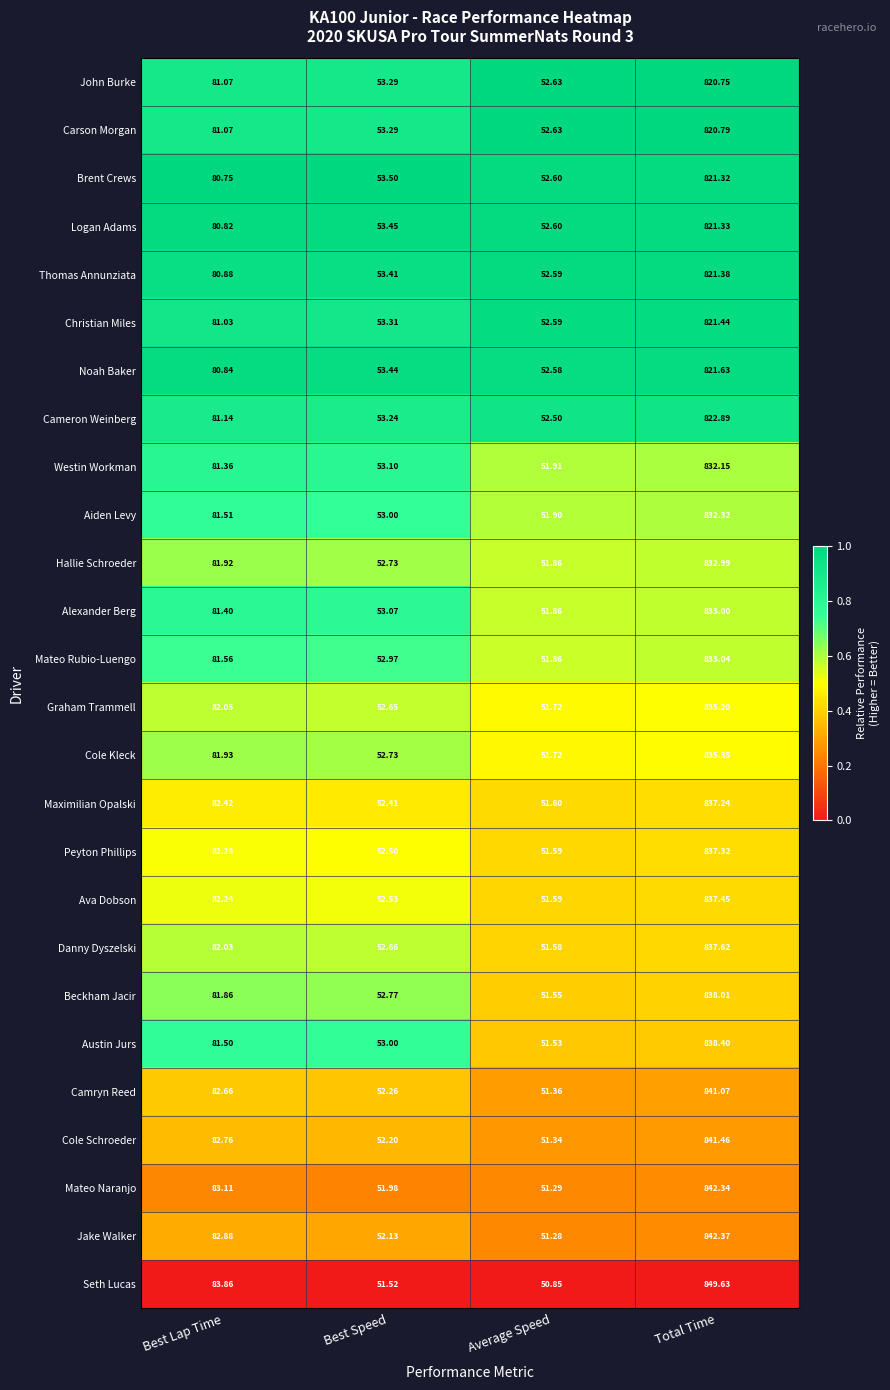

Which series has the largest range (max minus min)?

Seth Lucas